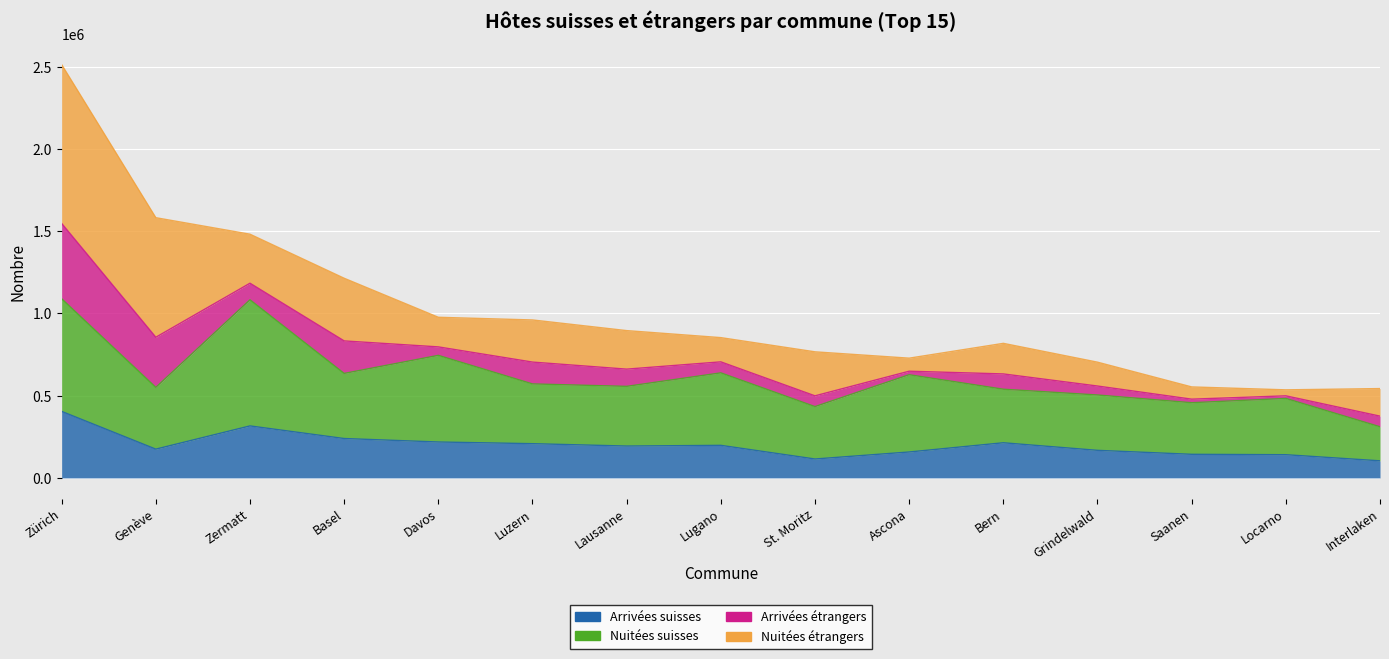

What is the maximum value for Arrivées suisses?

404418